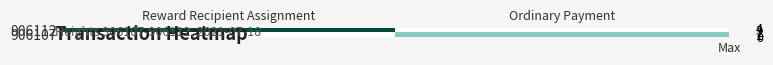

Reading right to left, list all the values displayed in this chart.

906112: Ordinary Payment=0.0	Reward Recipient Assignment=4.0
906107: Ordinary Payment=1.5	Reward Recipient Assignment=0.0